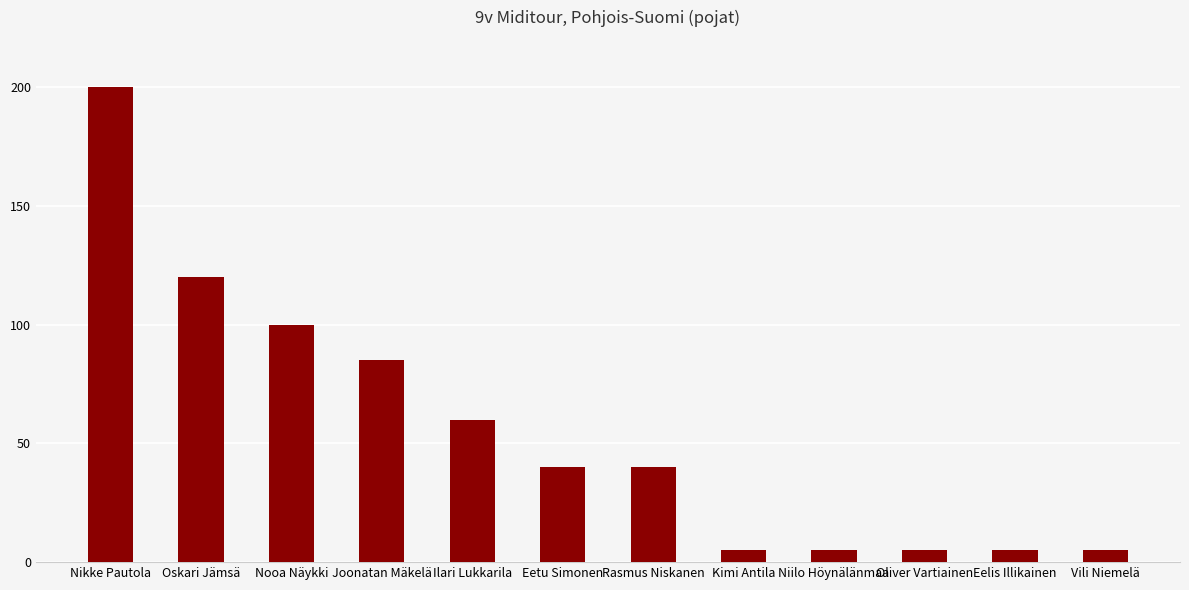

What is the average value?

56